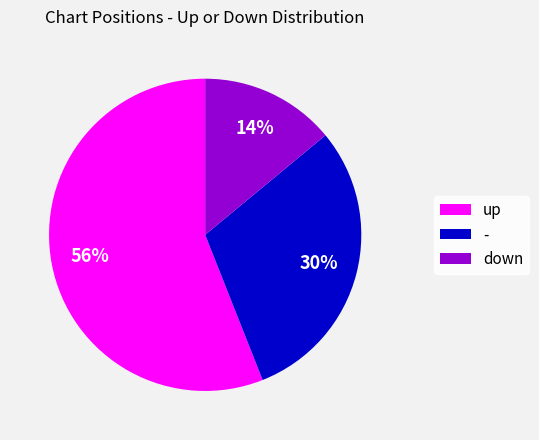

How many segments does this pie chart have?

3